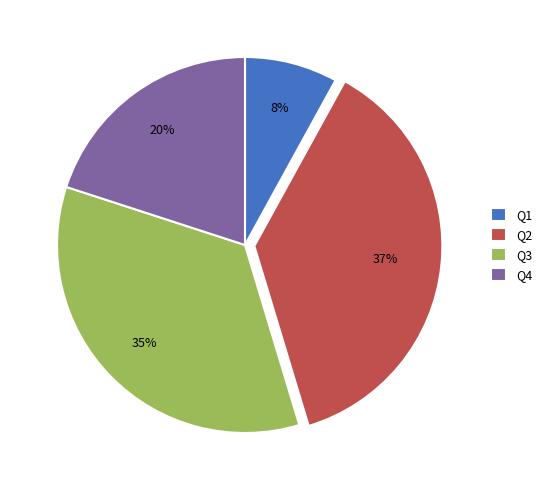

Approximately how many times larger is the value at Q1 compared to Q4?

0.4